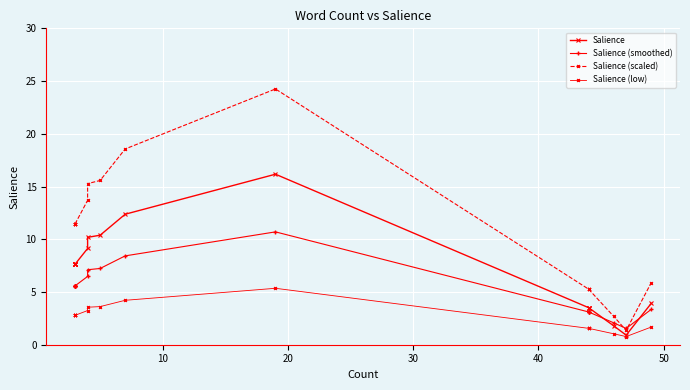

Is it true that Salience (low) equals 4.5 at 40?

False